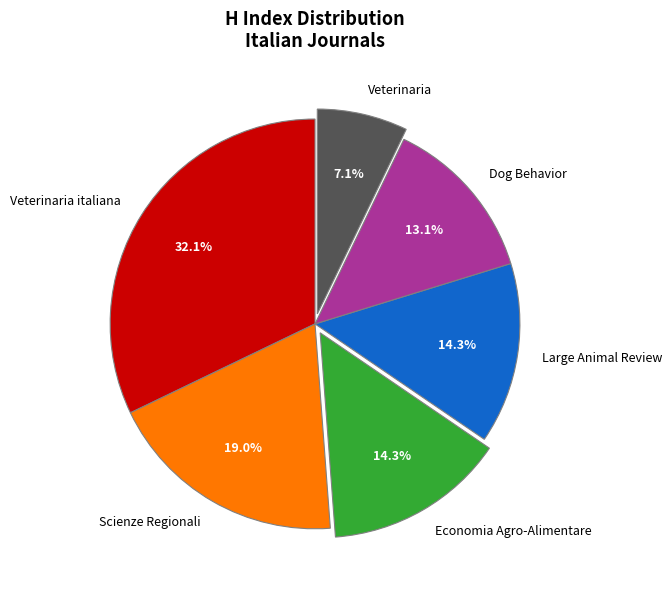

Combined, do Veterinaria and Veterinaria italiana account for over 50%?

No